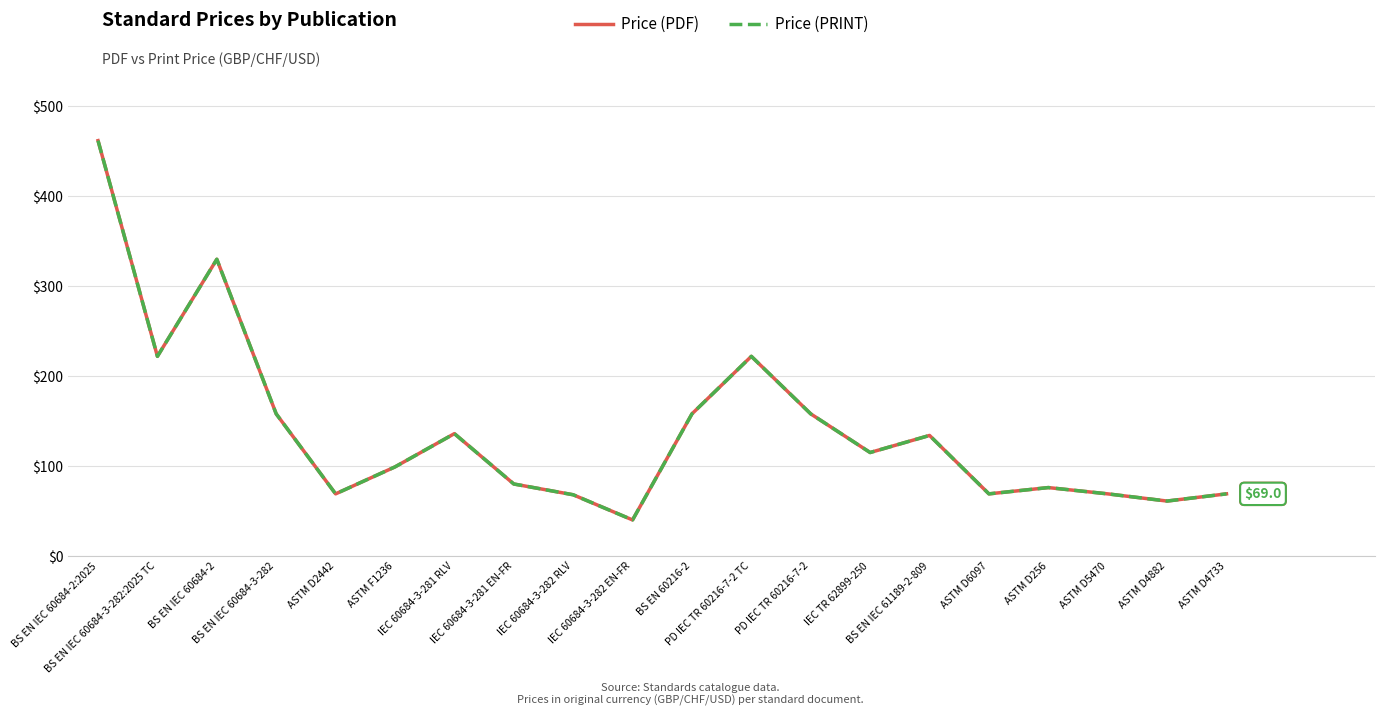

What is the difference between the second highest and minimum values in the Price (PDF) series?

290